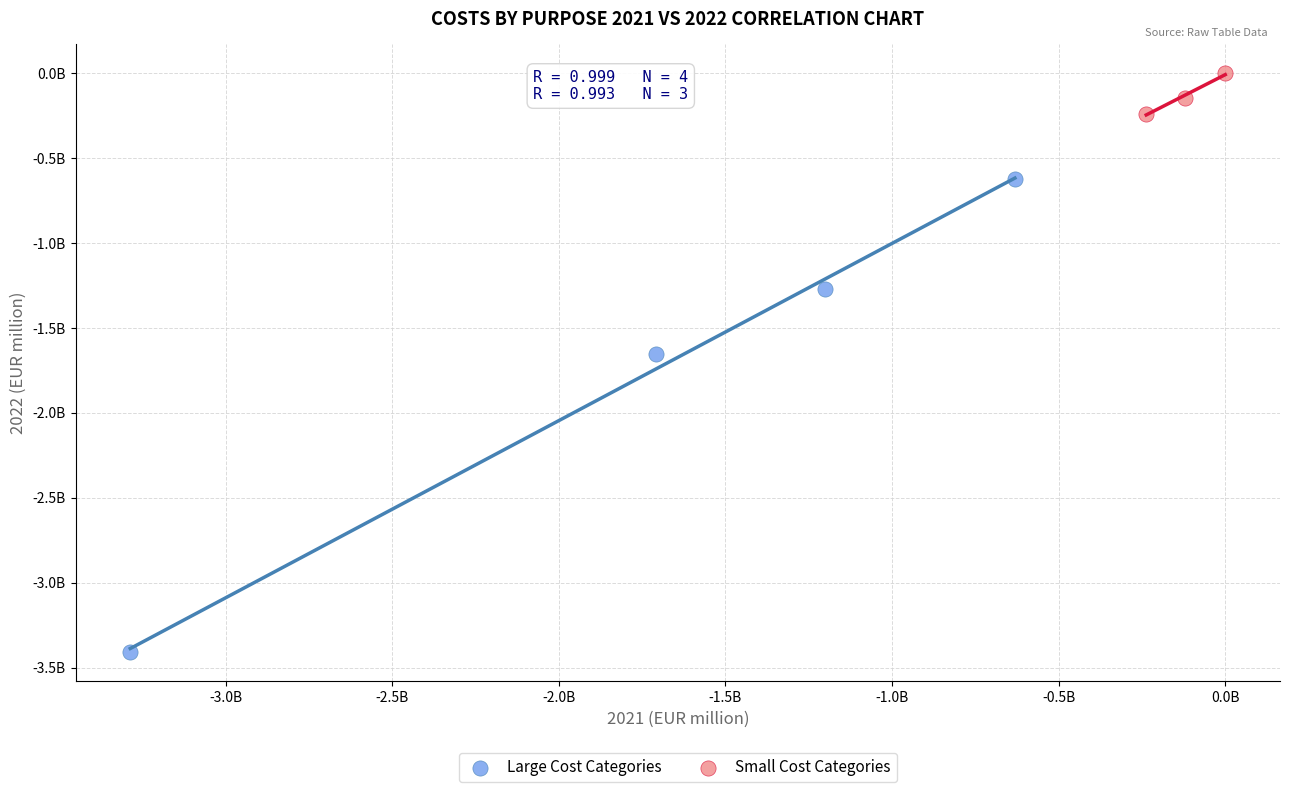

Which series reaches the minimum Y coordinate?

Large Cost Categories